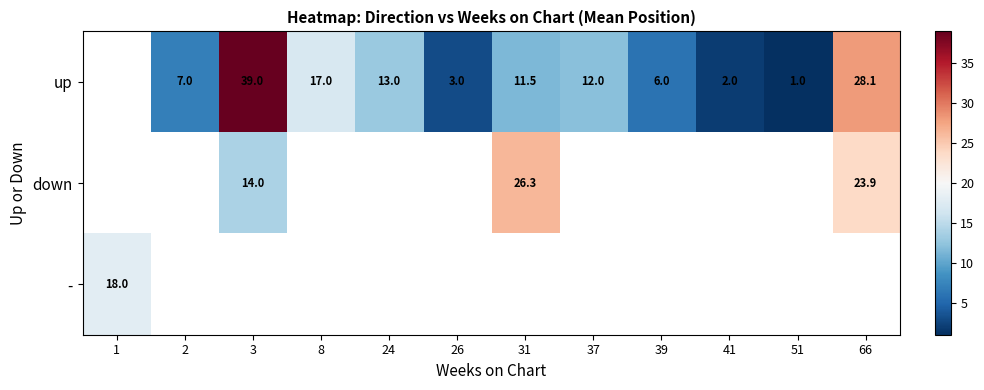

Which label corresponds to the largest value in the chart?

3